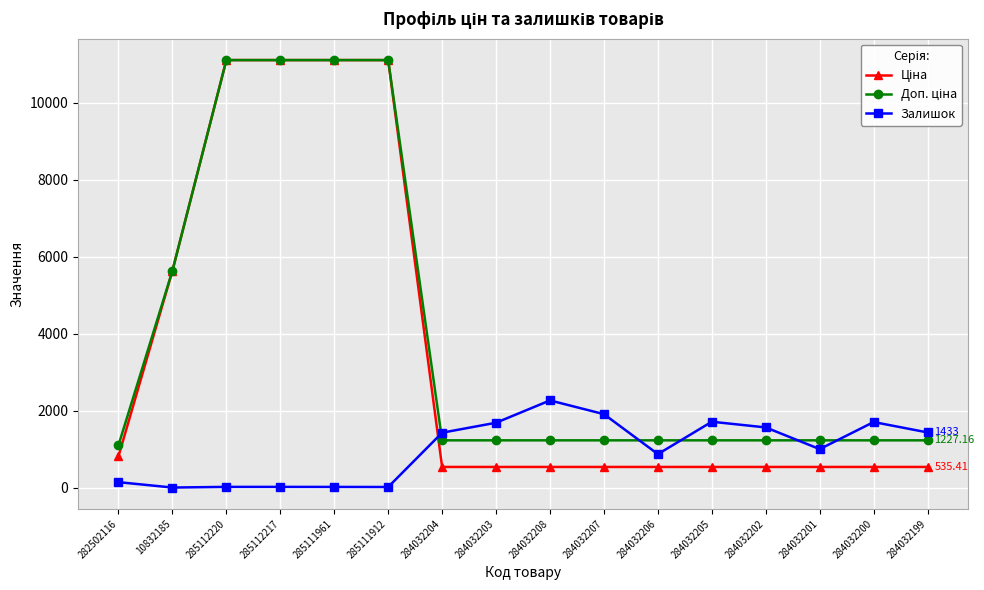

True or false: Залишок has more than 2 interior local peaks.

True